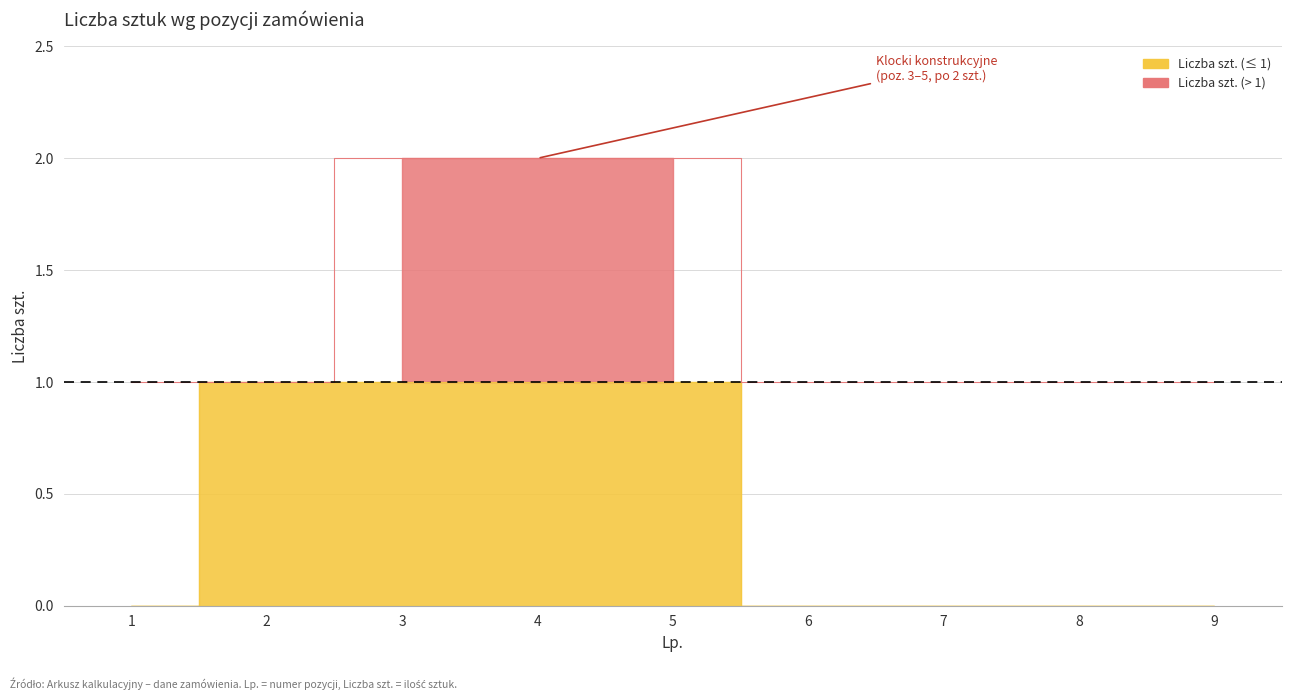

What is the sum of all values?

7